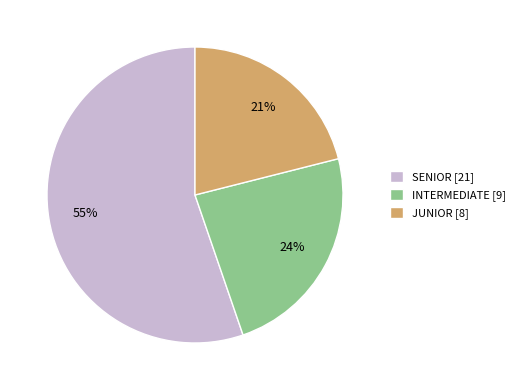

Which has a higher value, INTERMEDIATE or SENIOR?

SENIOR